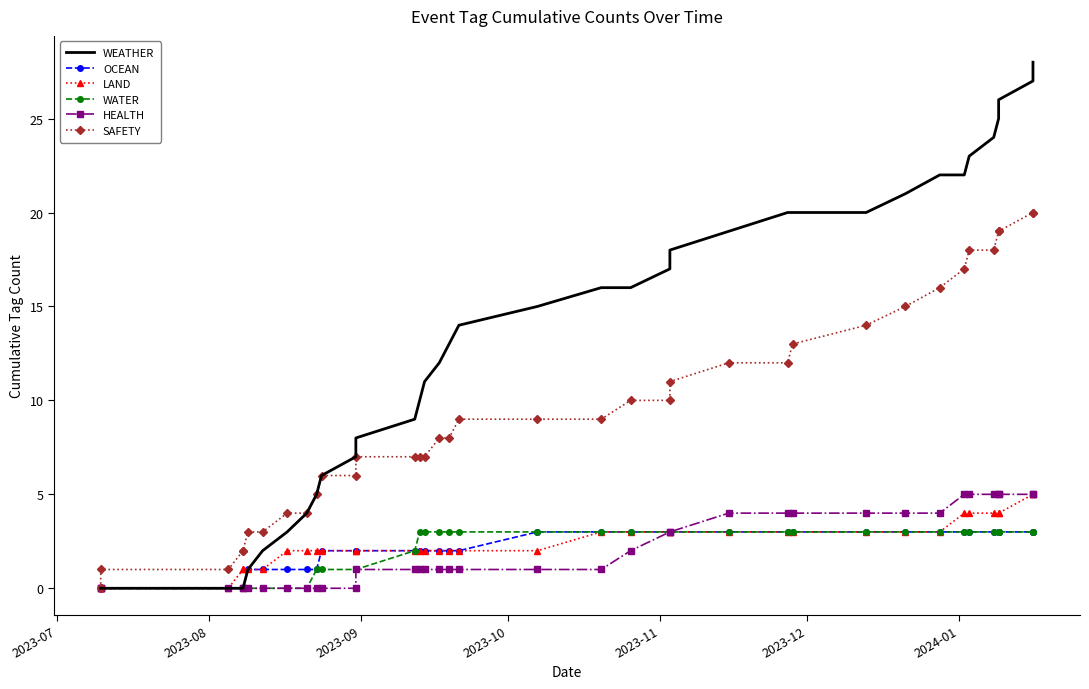

How many data points in LAND are less than 2?

8